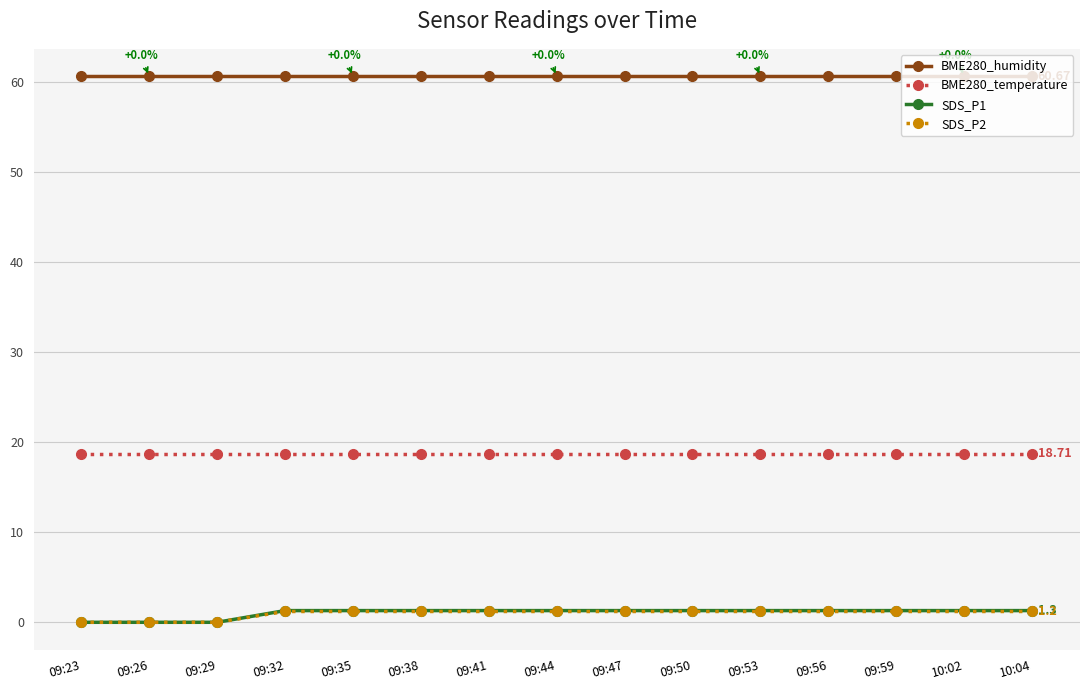

What position from the left is 10:04?

15